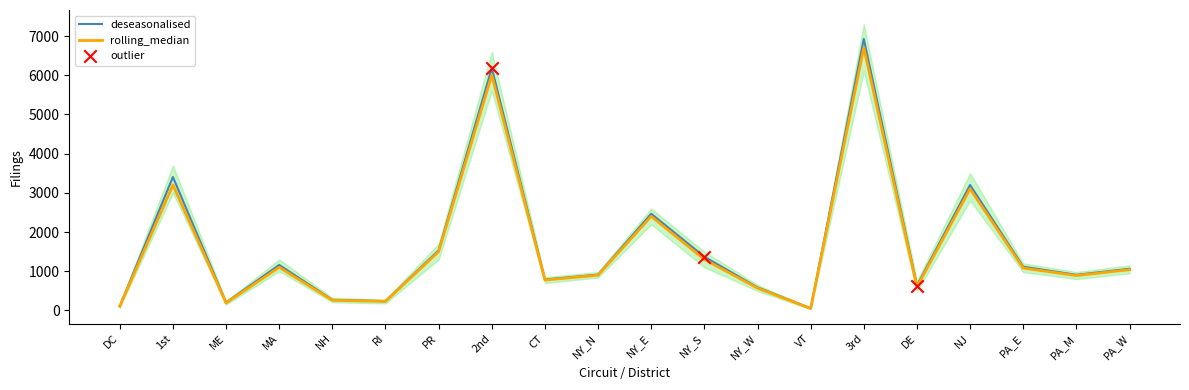

What are all the series names shown in the legend?

deseasonalised, rolling_median